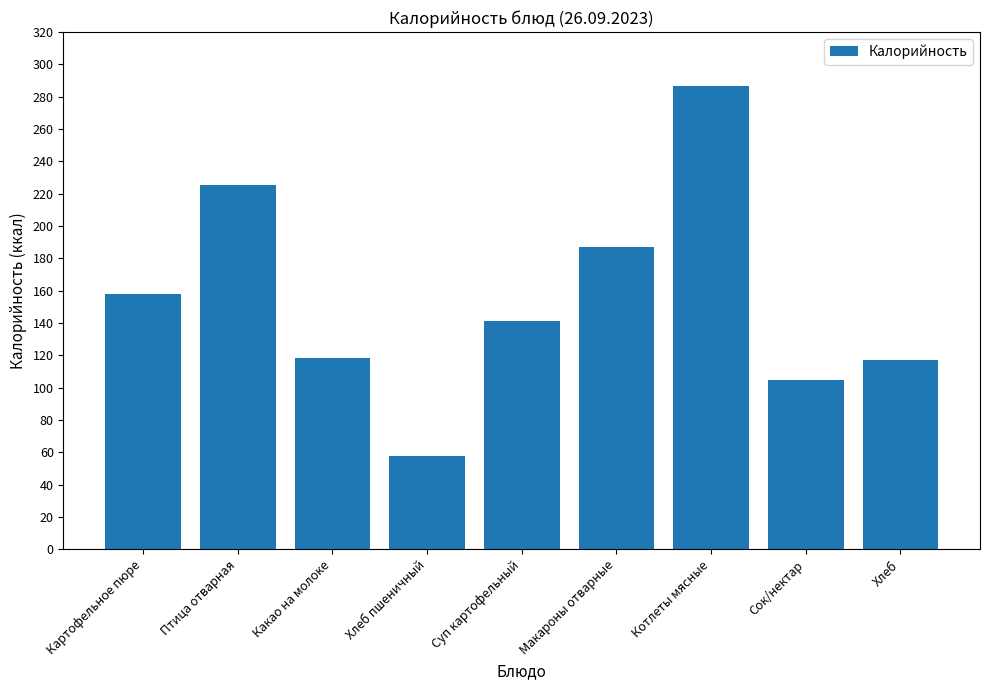

What is the change in value from Какао на молоке to Котлеты мясные?

+168.0